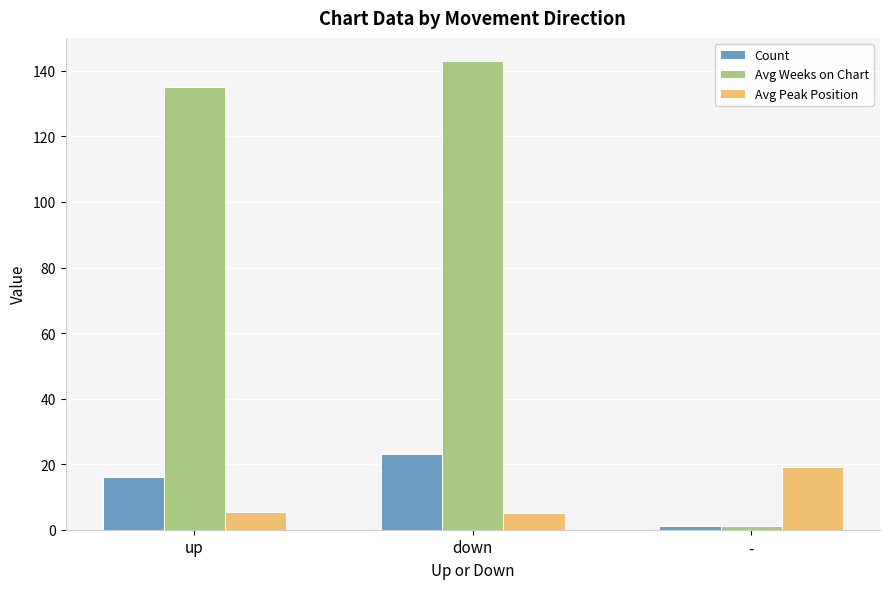

What is the difference between the second highest and minimum values in the Count series?

15.0